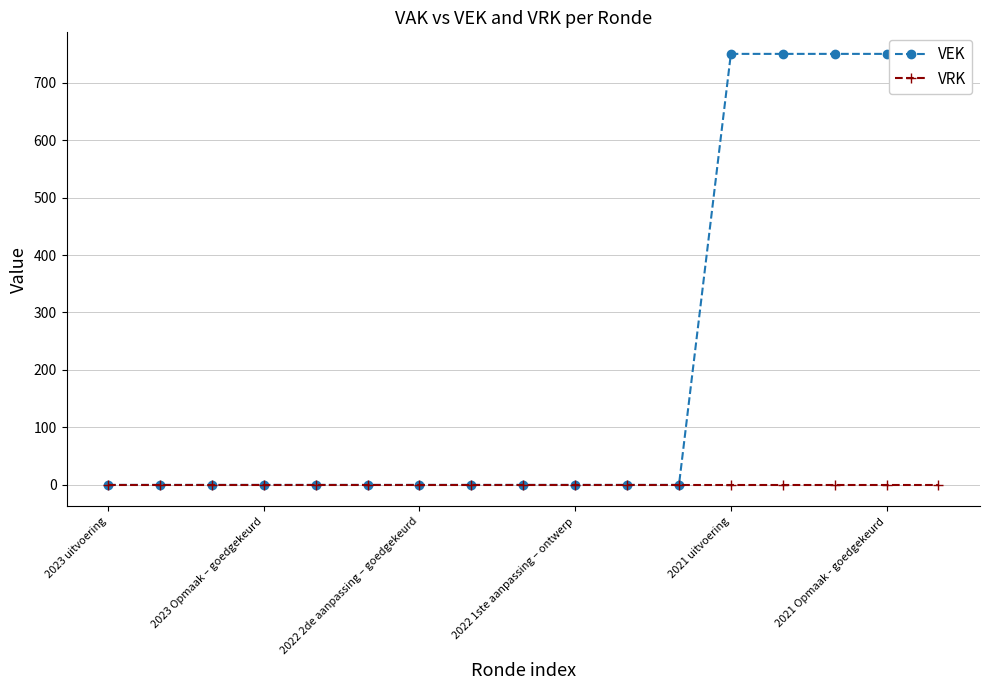

Rank the series by their average value, from highest to lowest.

VEK, VRK